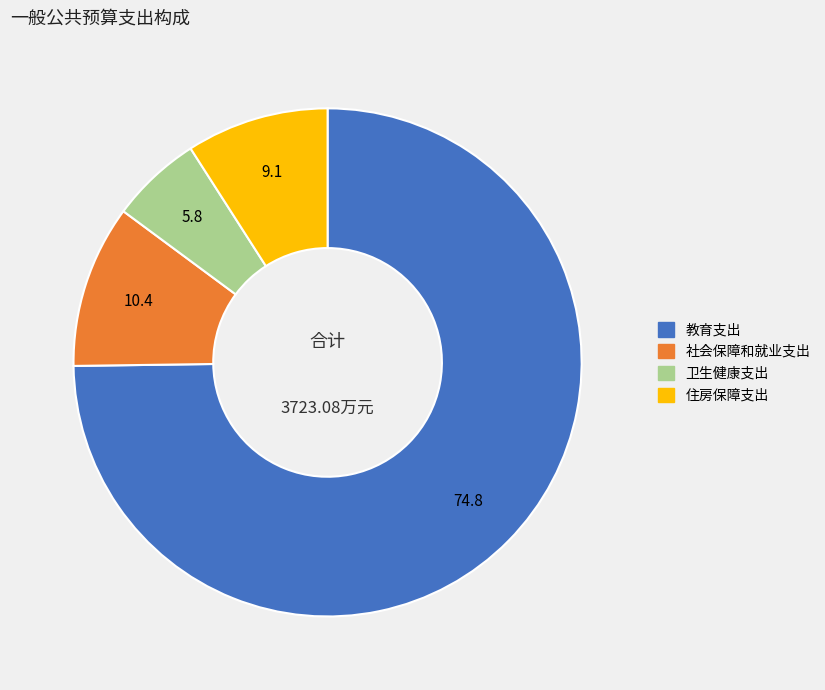

Do 住房保障支出 and 教育支出 together represent more than half of the pie?

Yes